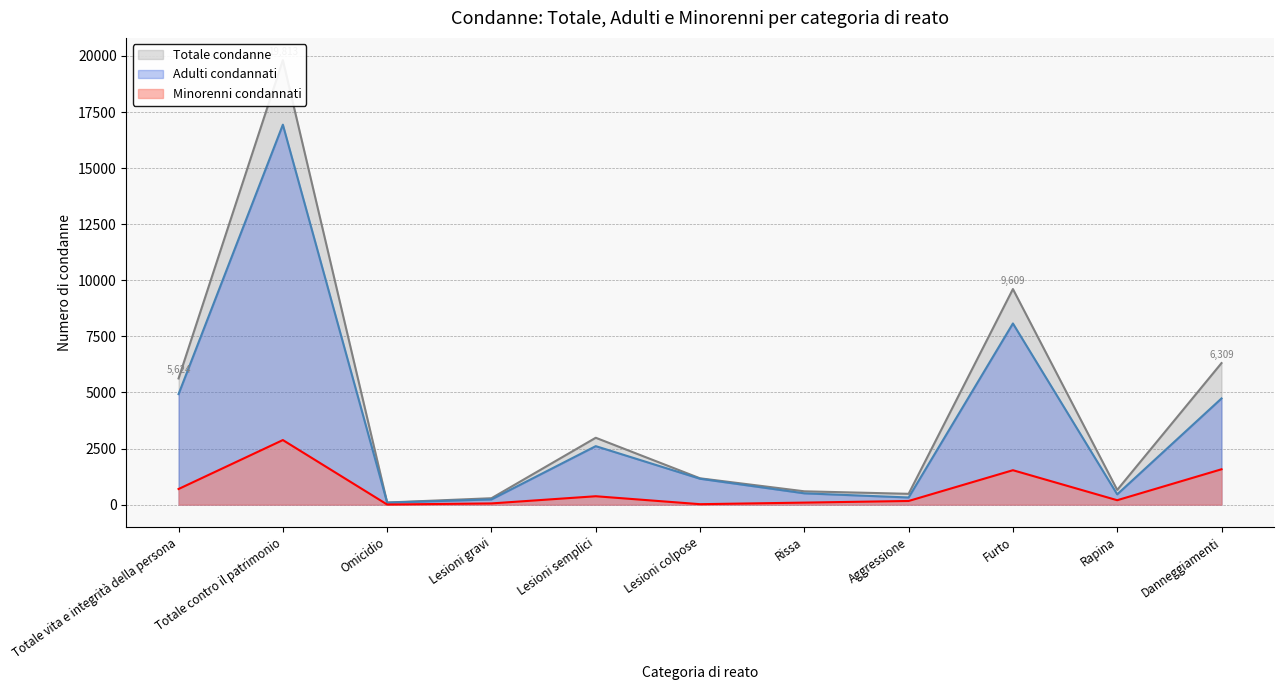

What is the total value across all series at Omicidio?

188